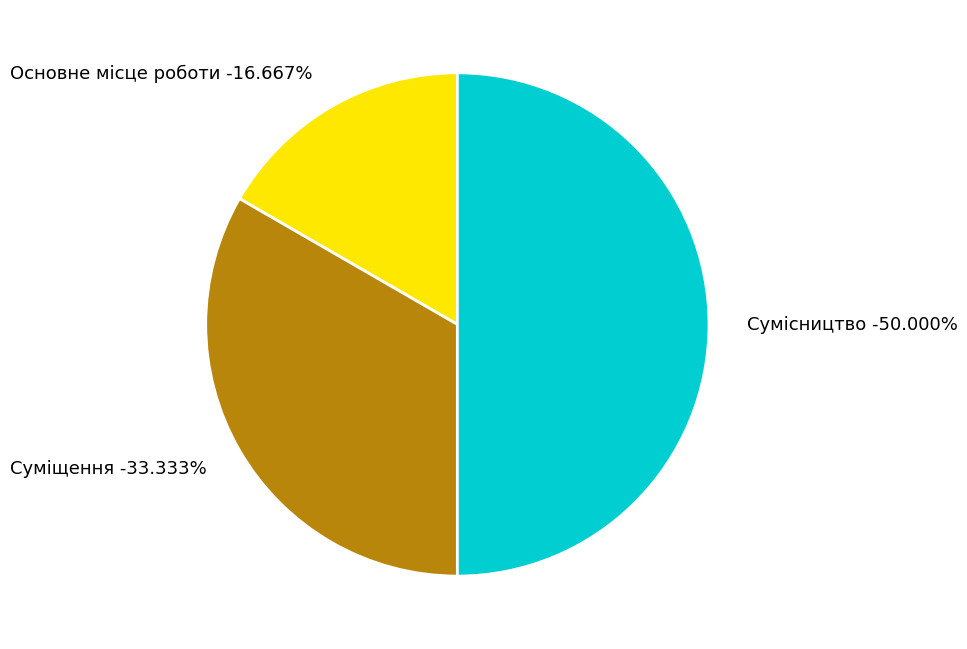

To the nearest percent, what is the average slice percentage?

33%